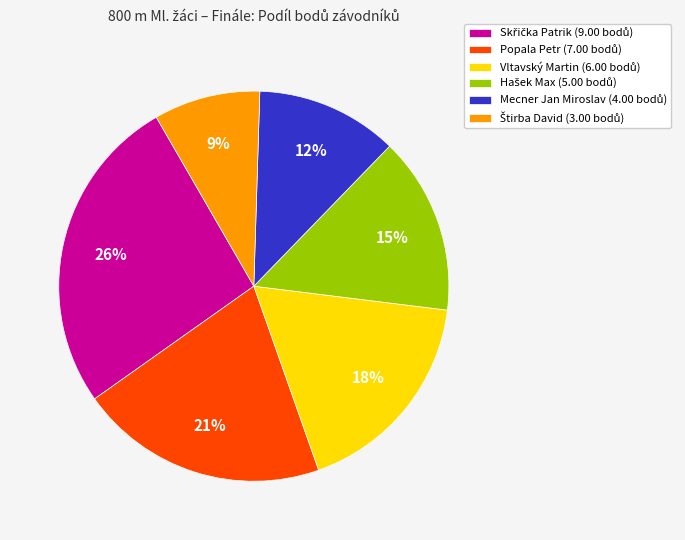

Is there any slice that represents more than half of the pie?

No